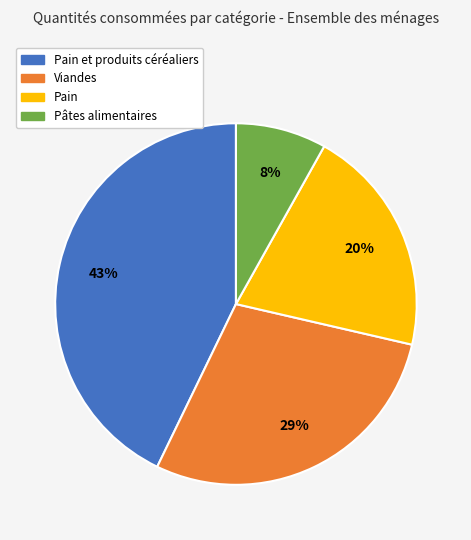

Does any single category account for the majority?

No